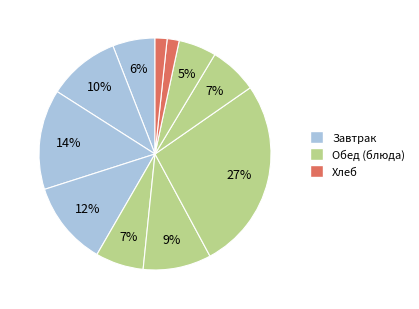

Is there any slice that represents more than half of the pie?

No